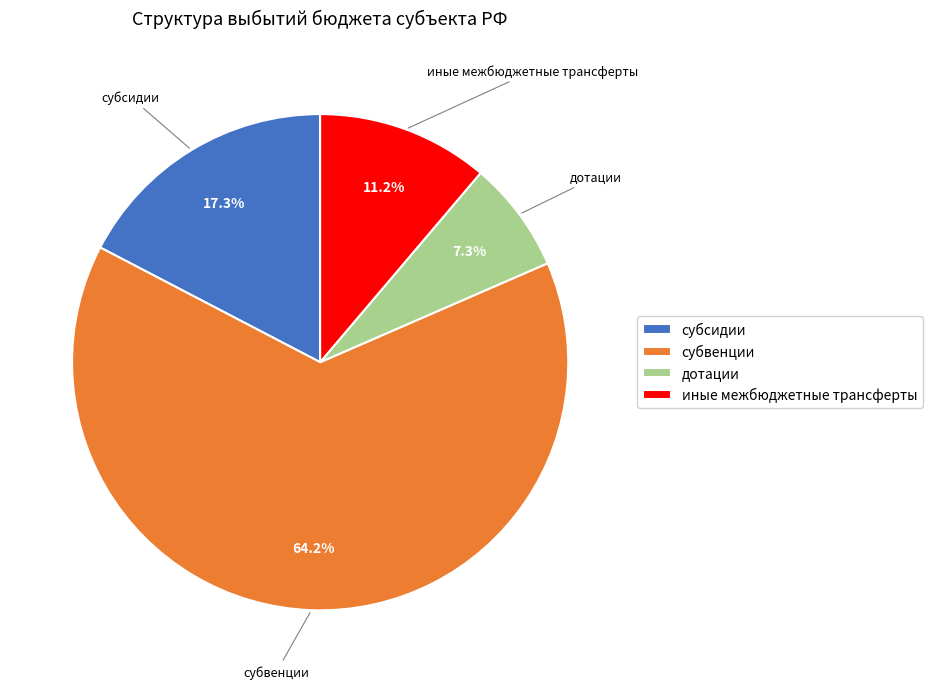

How many slices are in this pie chart?

4